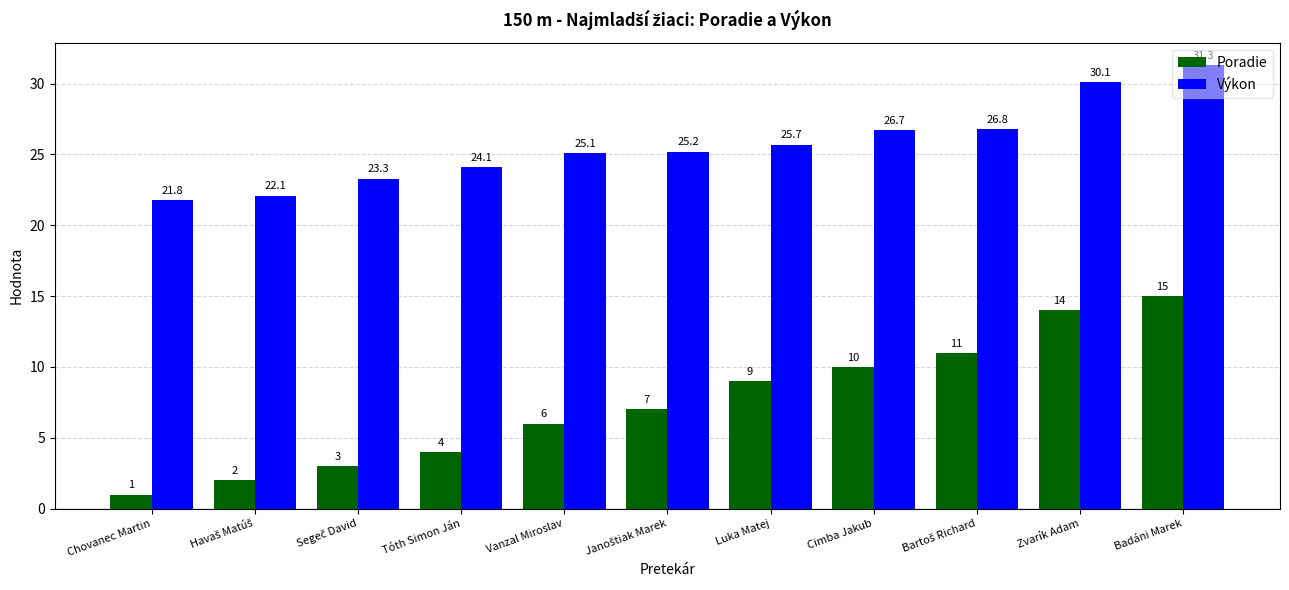

The Poradie series shows 6.0 at Vanzal Miroslav. True or false?

True